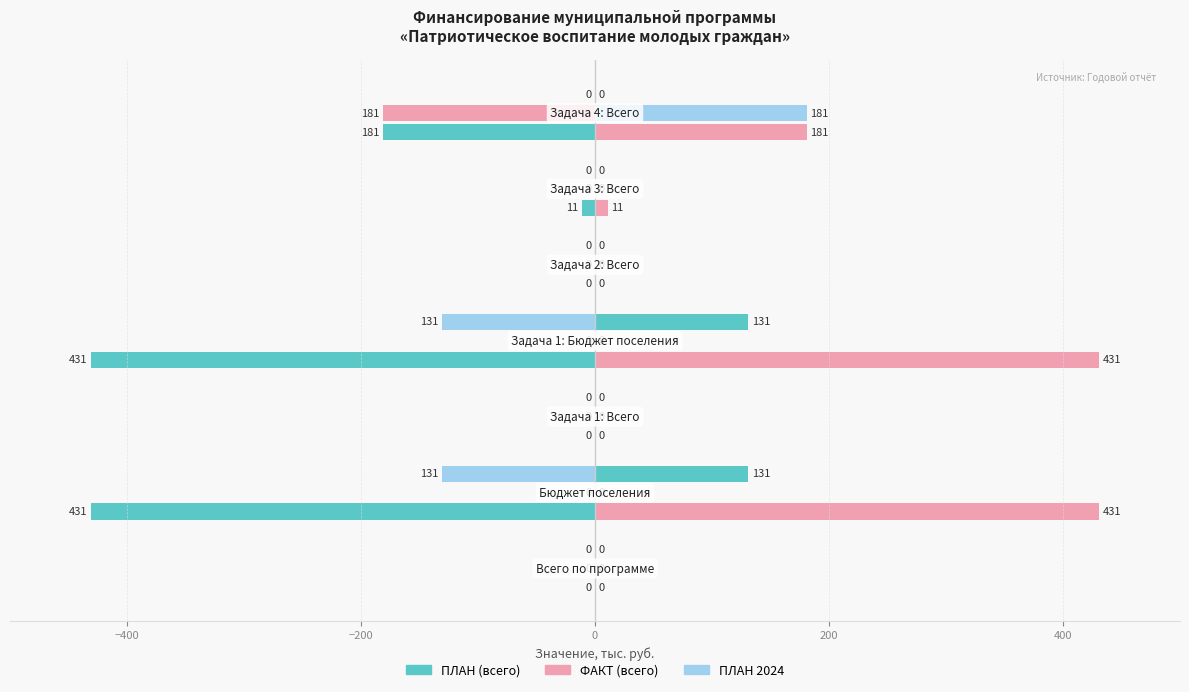

What is the sum of all ПЛАН (всего) values?

-1054